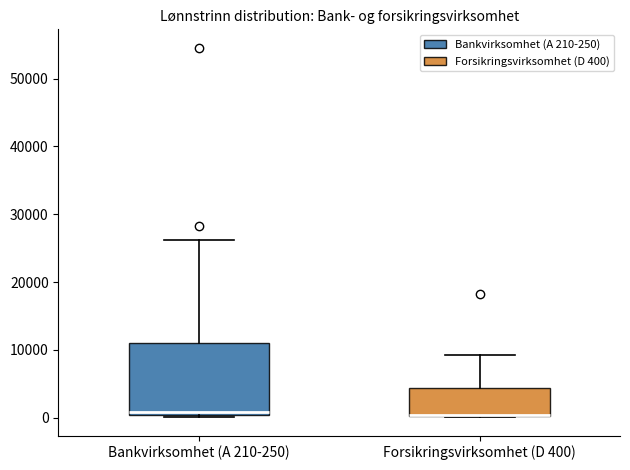

Where is the upper edge of the box for Forsikringsvirksomhet (D 400) on the y-axis? The values are not printed on the chart, so give them approximately, as read against the axis.

4000